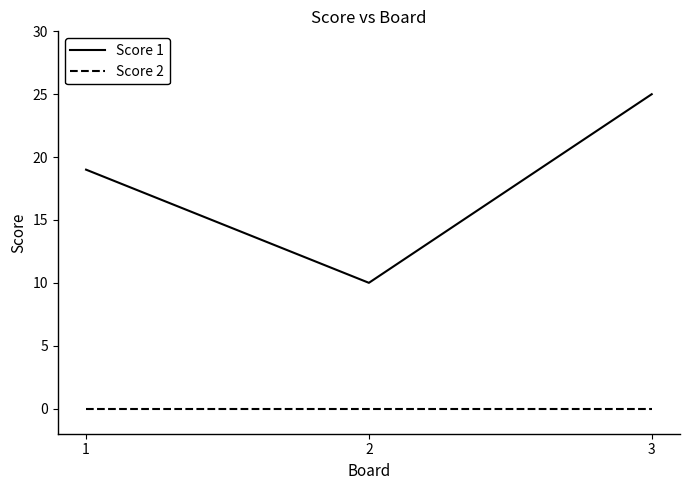

Which series has the largest range (max minus min)?

Score 1